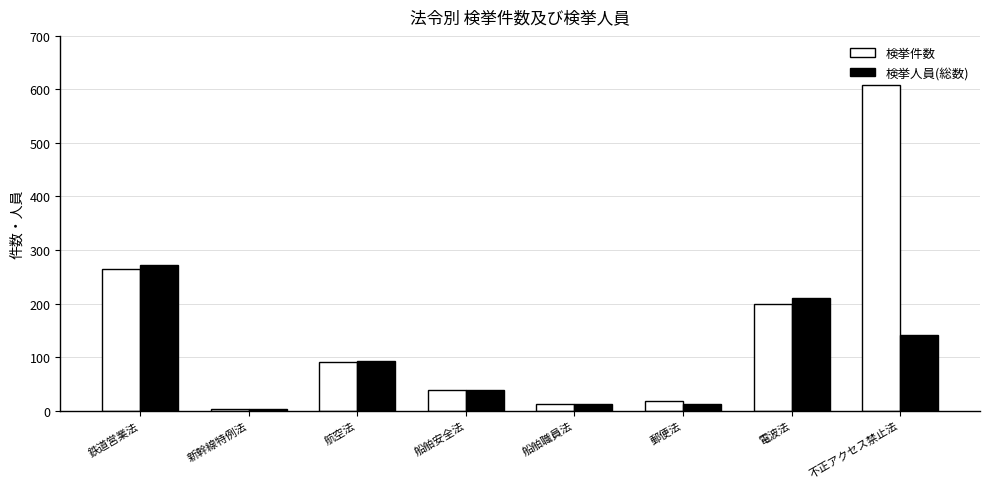

True or false: 検挙件数 has a value of 264 at 鉄道営業法.

True